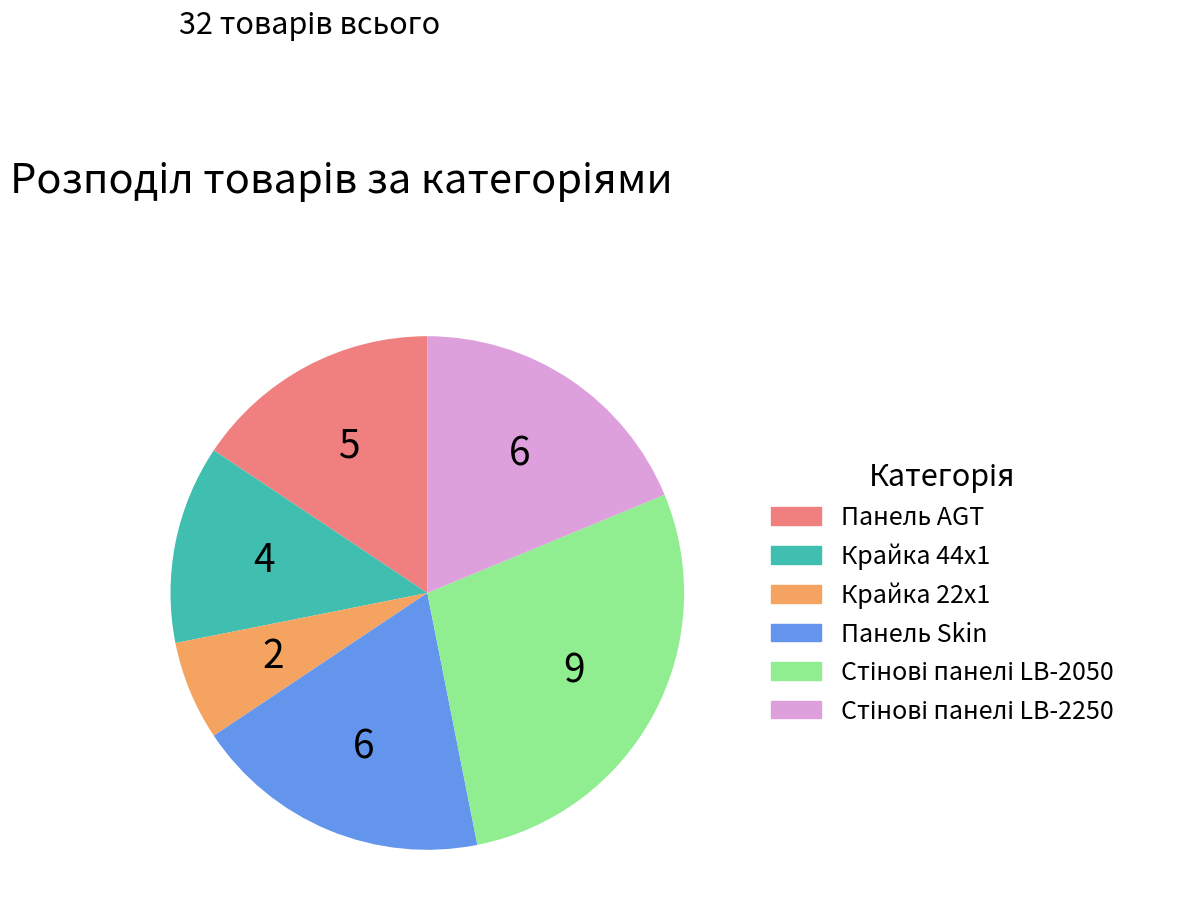

How many segments does this pie chart have?

6